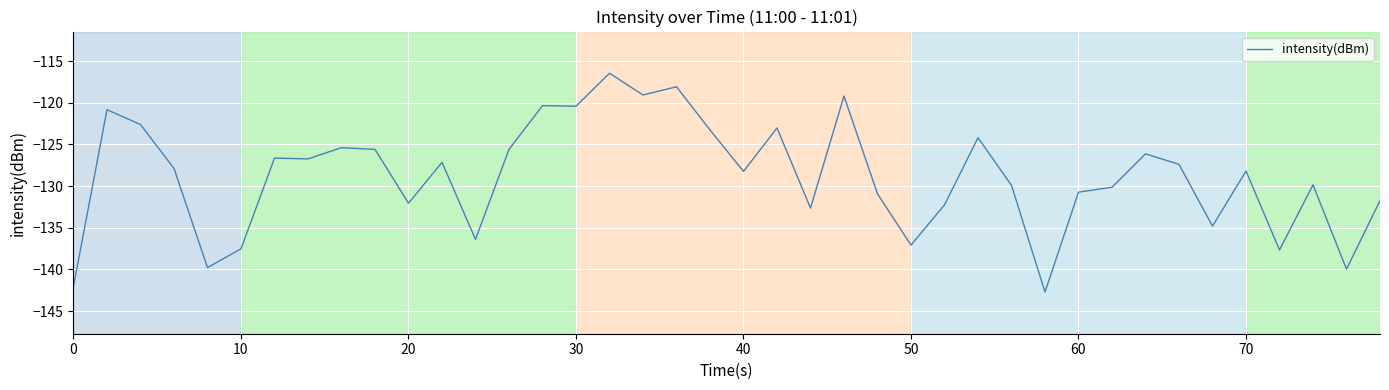

What is the smallest value displayed?

-142.7